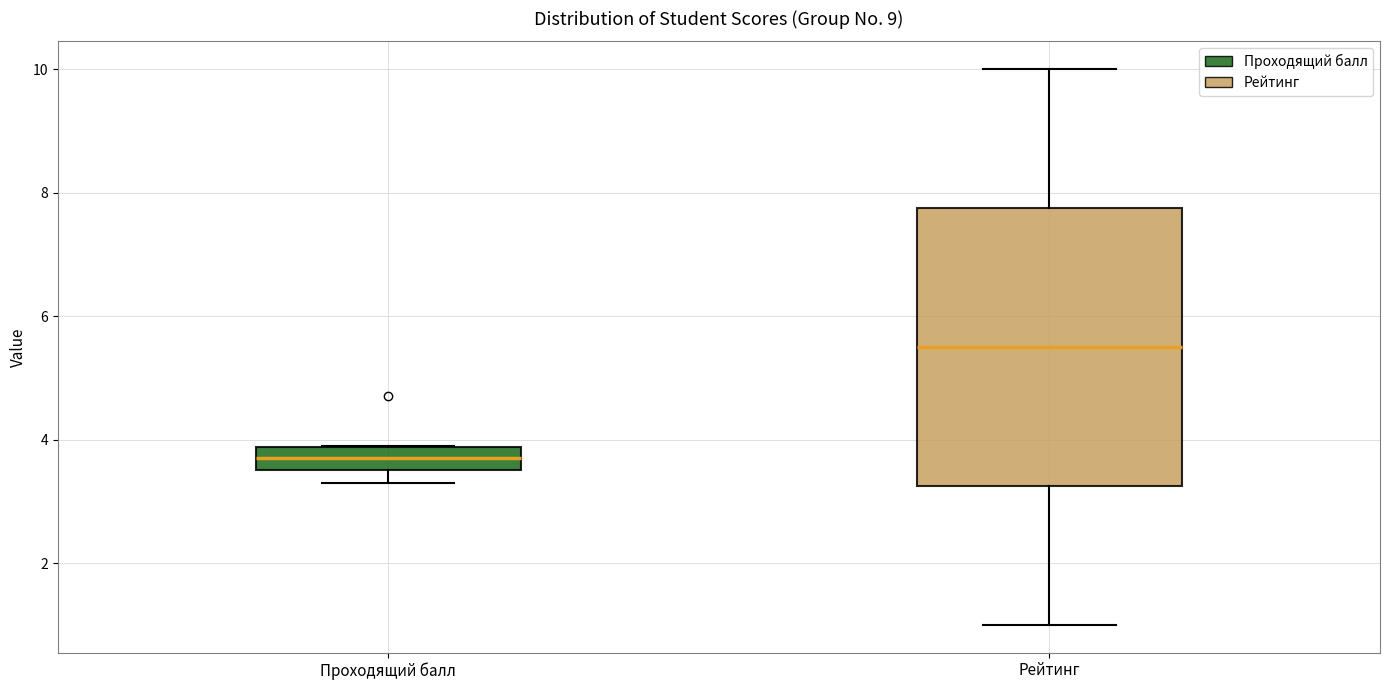

Reading left to right, transcribe this box plot: for each box, give where its median line is, the range the box spans, and where its two whiskers end, as read against the y-axis. The values are not printed on the chart, so give them approximately, as read against the axis.

Проходящий балл: median 3.8 (inside the box), box 3.6 to 3.8, whiskers 3.4 to 4.0
Рейтинг: median 5.6, box 3.2 to 7.8, whiskers 1.0 to 10.0